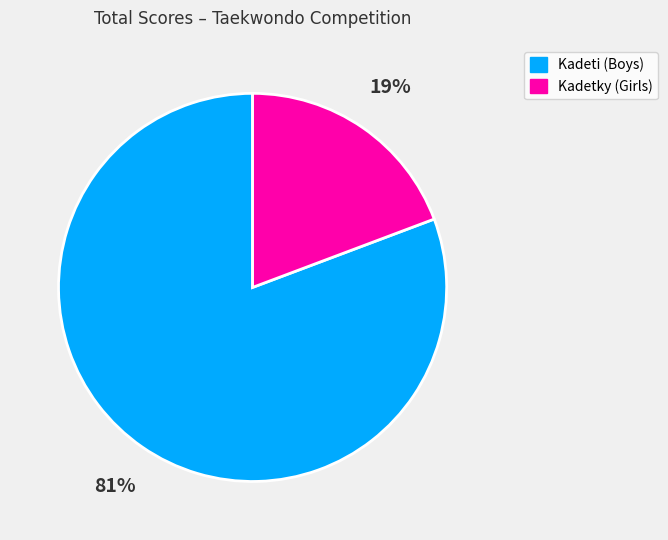

To the nearest percent, what is the average slice percentage?

50%